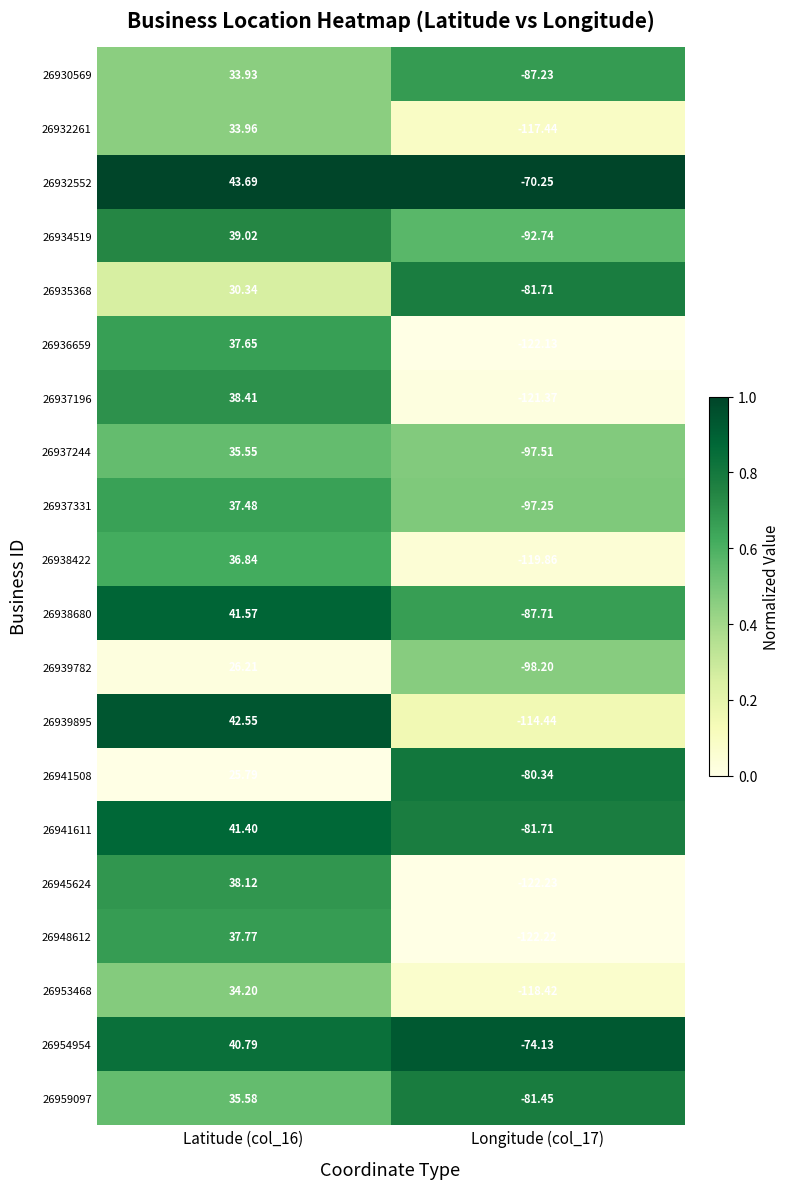

Which category has the highest value across all series?

Latitude (col_16)